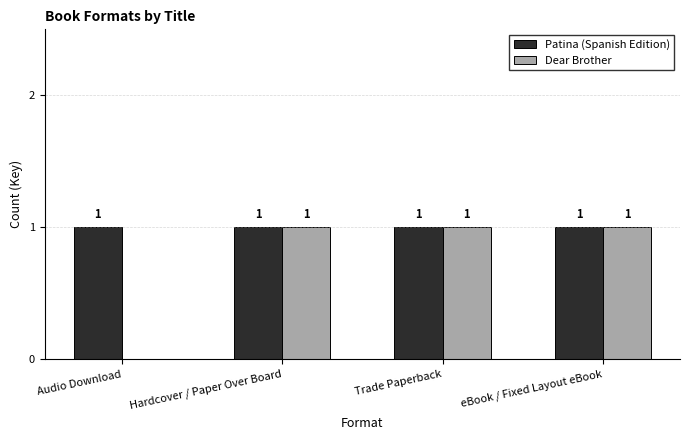

What is the sum of all Patina (Spanish Edition) values?

4